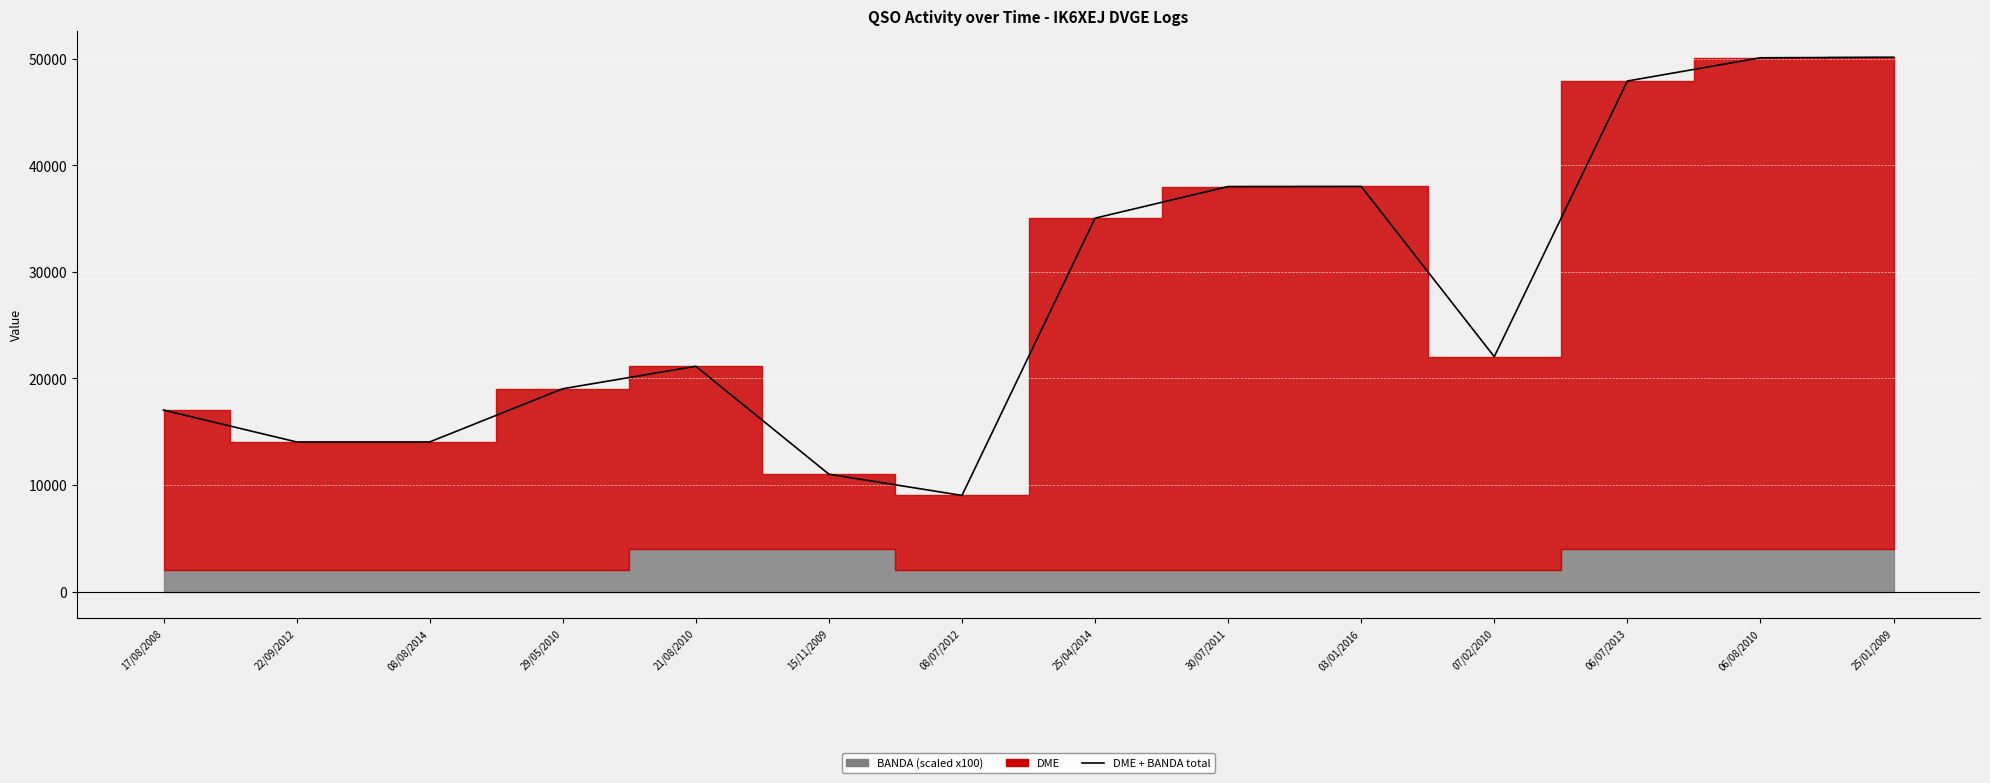

How many data points are less than 22039?

7